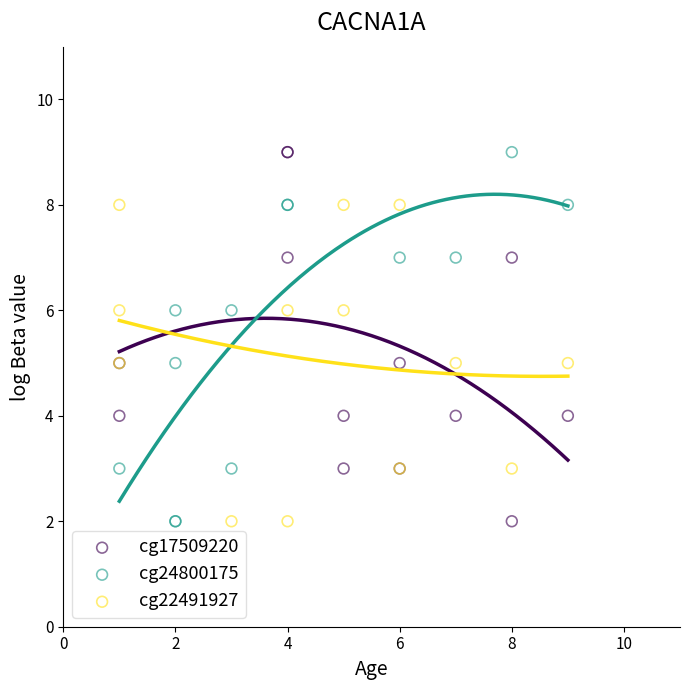

What are all the series names shown in the legend?

cg17509220, cg24800175, cg22491927